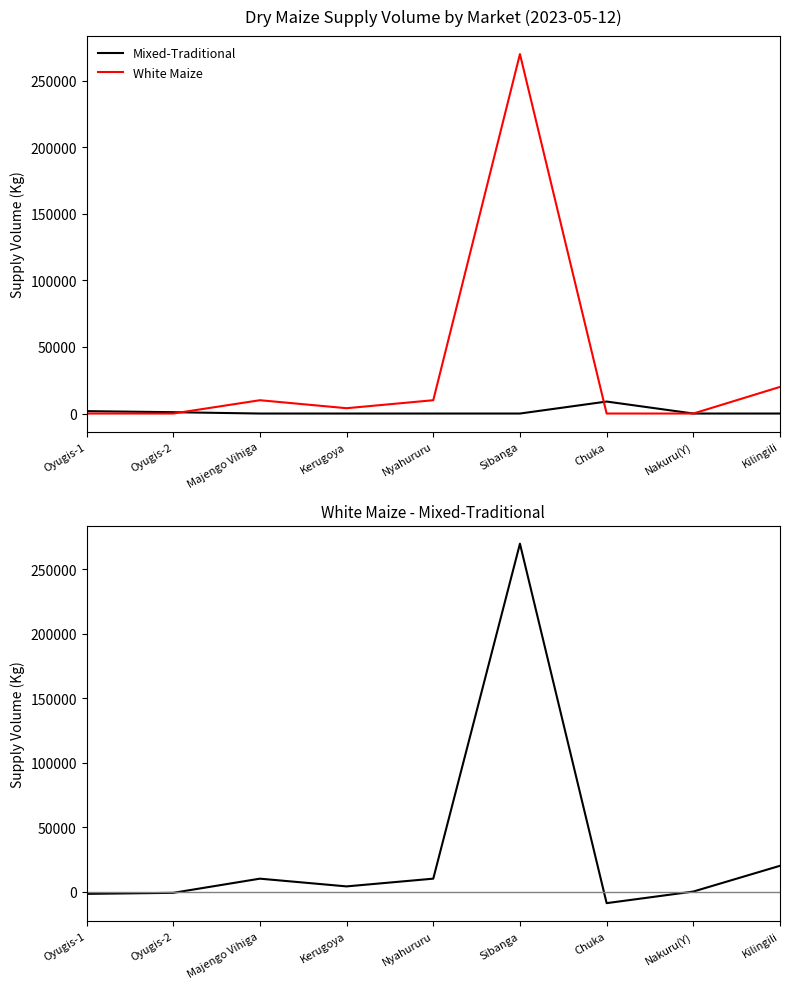

Which category has the highest value in the Mixed-Traditional series?

Chuka